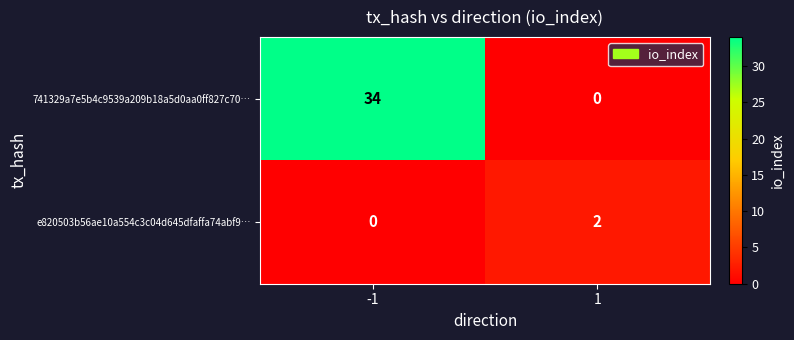

Rank the series by their maximum value, from lowest to highest.

e820503b56ae10a554c3c04d645dfaffa74abf9…, 741329a7e5b4c9539a209b18a5d0aa0ff827c70…